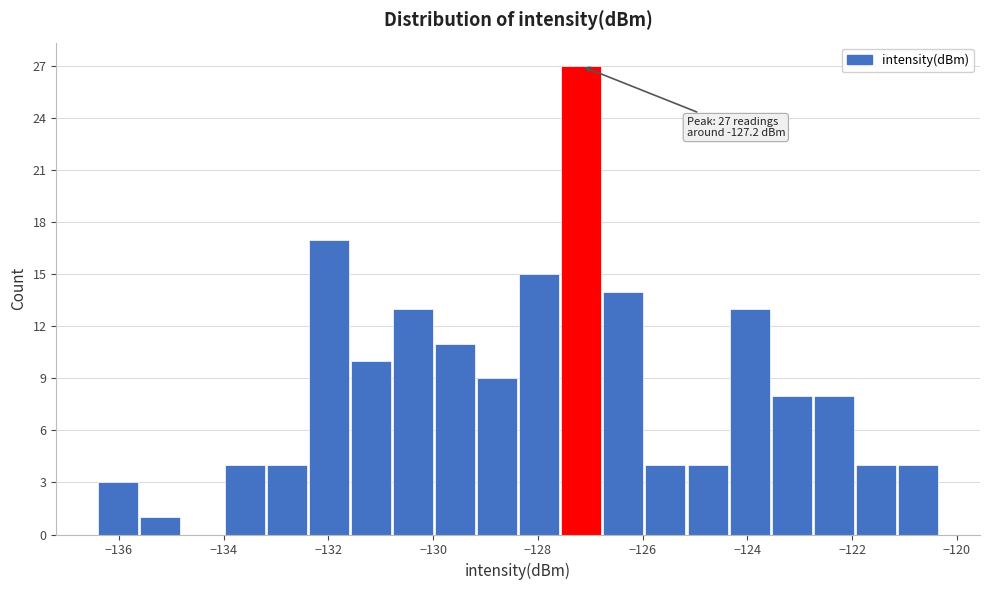

Over which range of the x-axis is the bar tallest?

-127.6 to -126.8